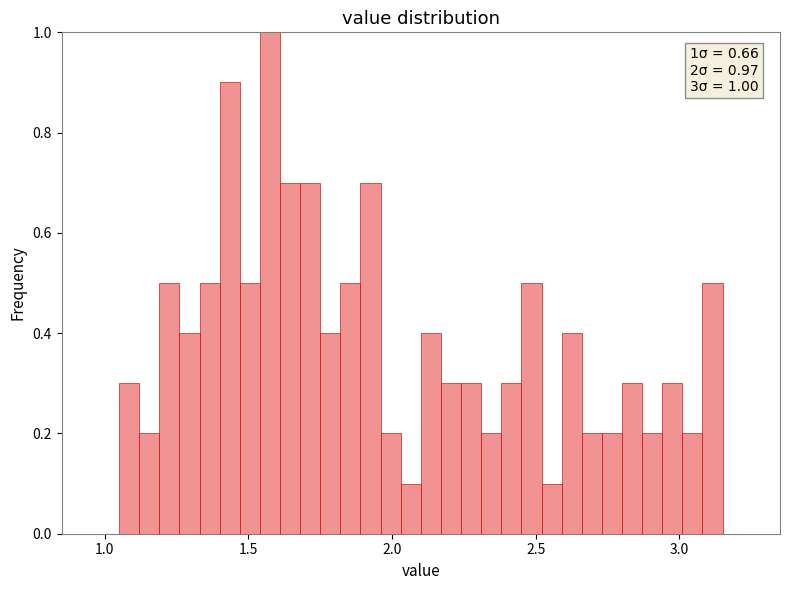

Around what value on the x-axis is the tallest bar? Give the approximate position of its centre, as read against the axis.

1.60